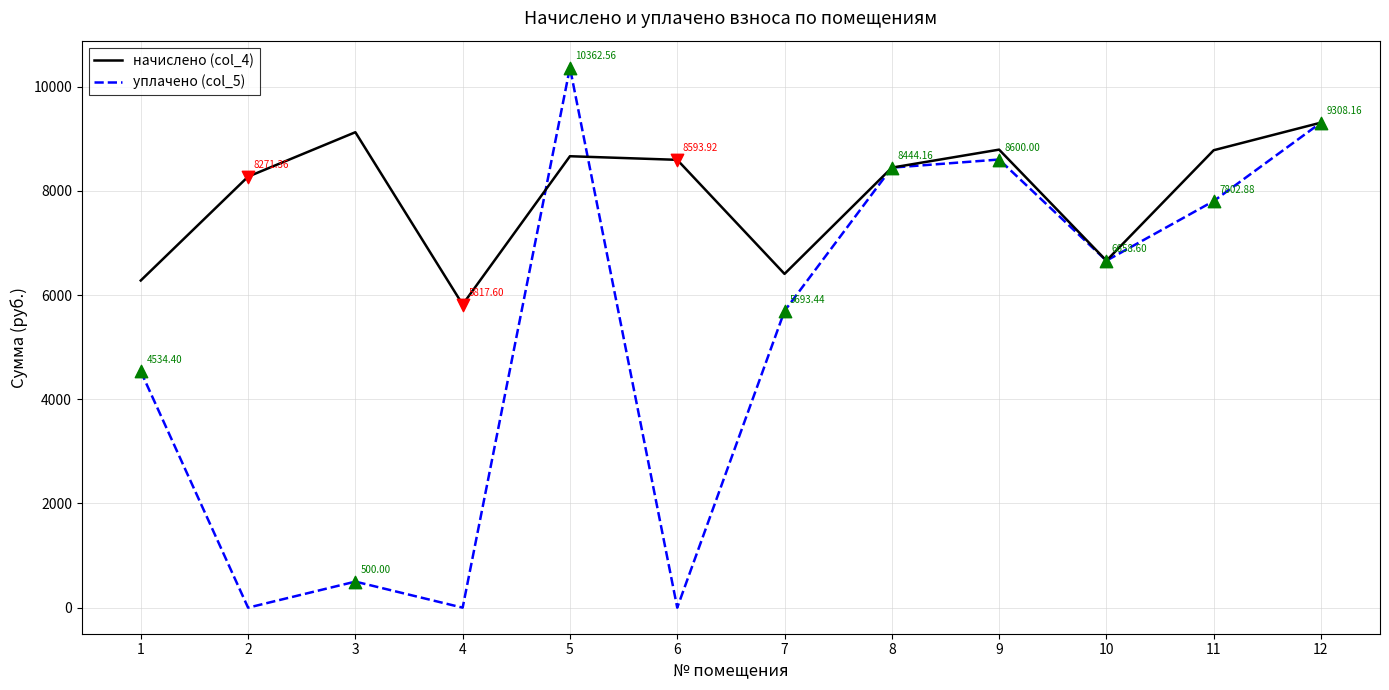

At which category is the sum across all series the highest?

5